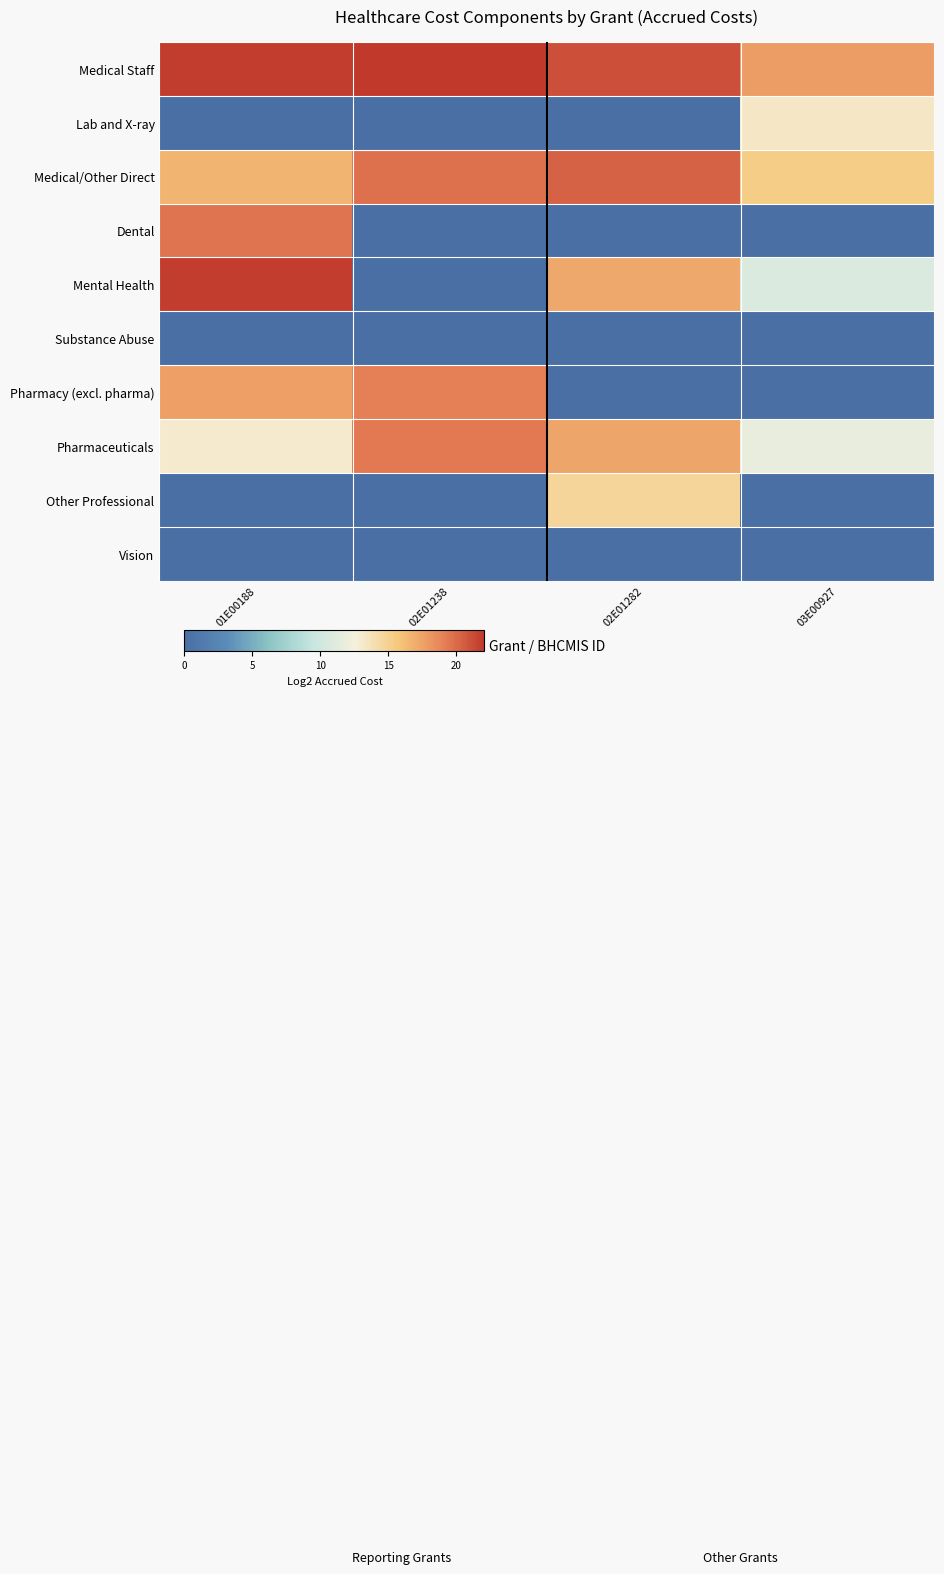

Reading right to left, what are all the values shown in this chart?

Medical Staff: 03E00927=17.8	02E01282=21.1	02E01238=22.1	01E00188=21.8
Lab and X-ray: 03E00927=13.3	02E01282=0.0	02E01238=0.0	01E00188=0.0
Medical/Other Direct: 03E00927=15.3	02E01282=20.3	02E01238=19.8	01E00188=16.6
Dental: 03E00927=0.0	02E01282=0.0	02E01238=0.0	01E00188=19.5
Mental Health: 03E00927=10.9	02E01282=17.2	02E01238=0.0	01E00188=21.9
Substance Abuse: 03E00927=0.0	02E01282=0.0	02E01238=0.0	01E00188=0.0
Pharmacy (excl. pharma): 03E00927=0.0	02E01282=0.0	02E01238=19.1	01E00188=17.7
Pharmaceuticals: 03E00927=11.8	02E01282=17.3	02E01238=19.4	01E00188=13.1
Other Professional: 03E00927=0.0	02E01282=14.7	02E01238=0.0	01E00188=0.0
Vision: 03E00927=0.0	02E01282=0.0	02E01238=0.0	01E00188=0.0